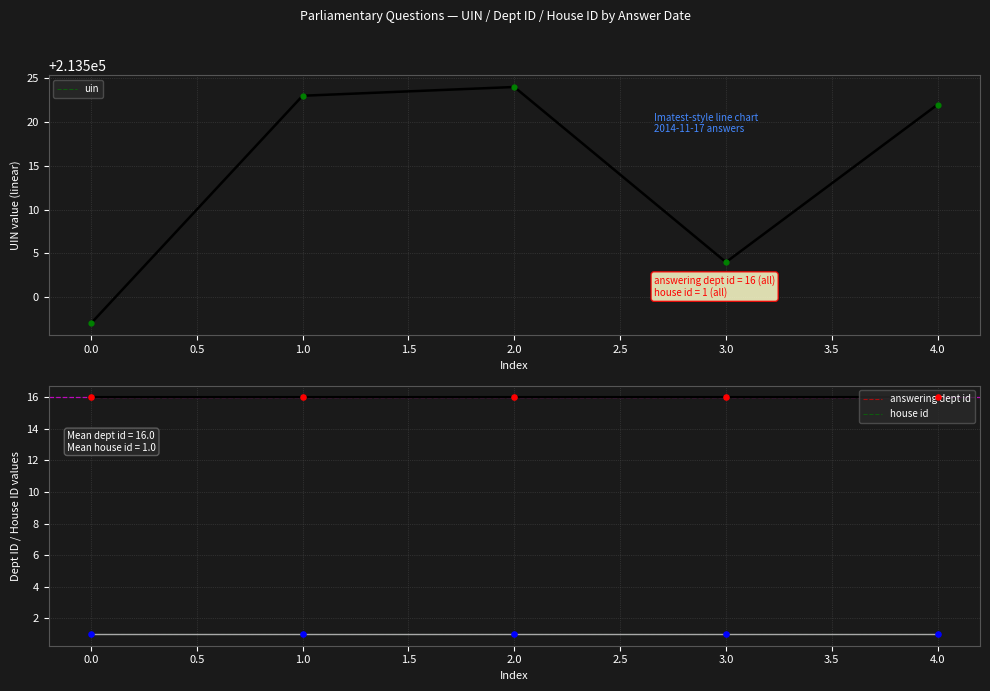

Which series reaches the maximum Y coordinate?

uin